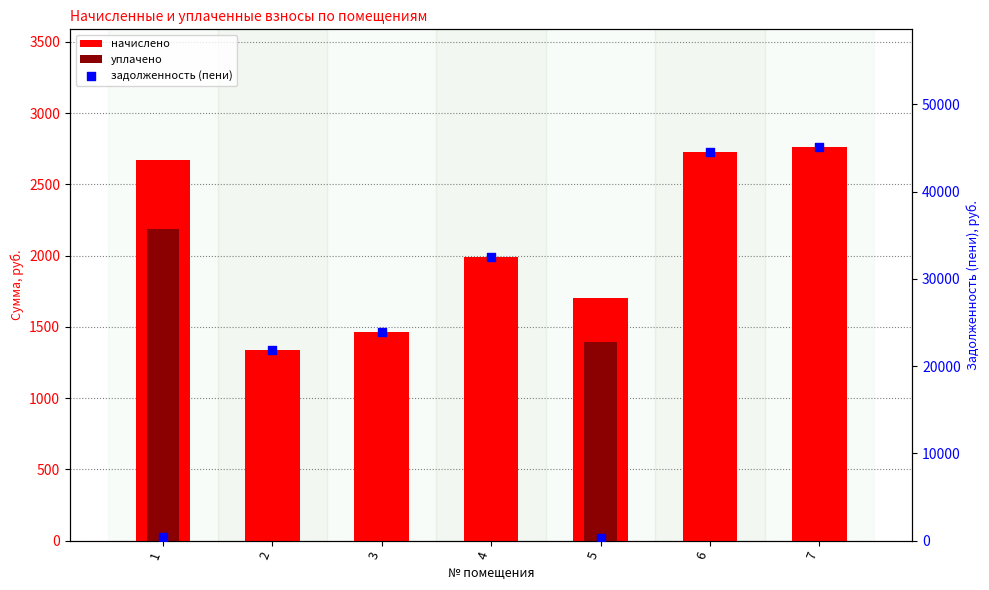

Which series reaches the maximum Y coordinate?

задолженность (пени)